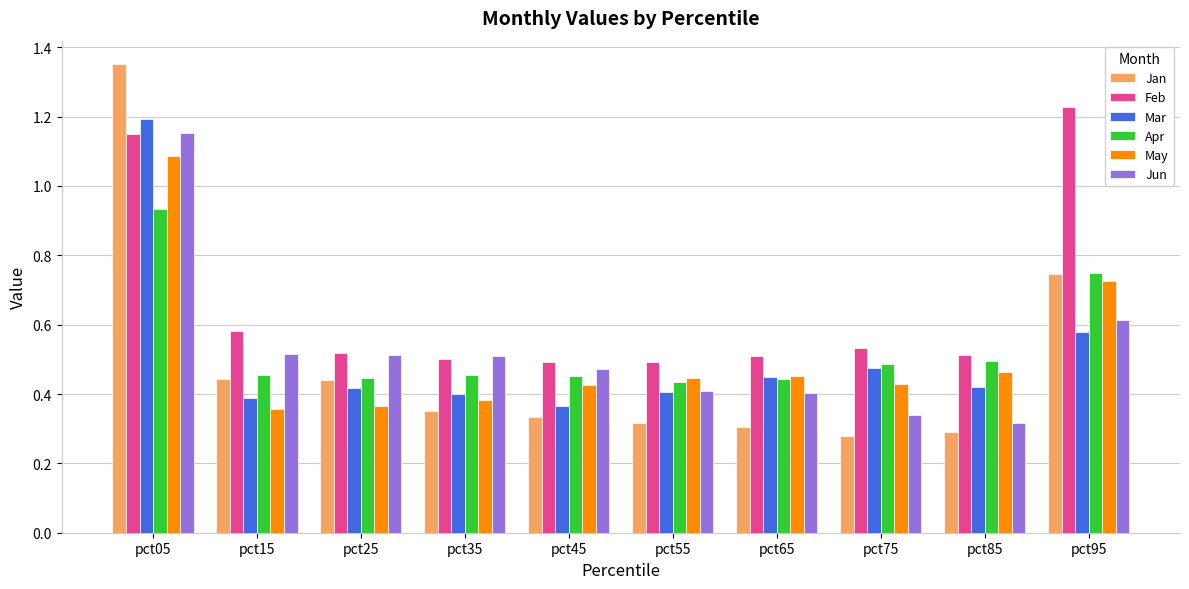

Count the Jan values in the range 0 to 1.

9